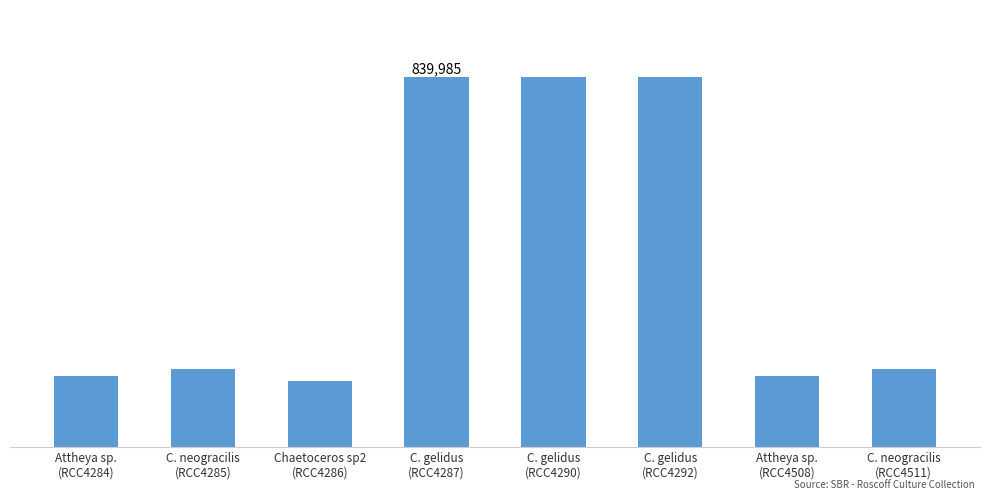

What is the difference between the second highest and minimum values?

691000